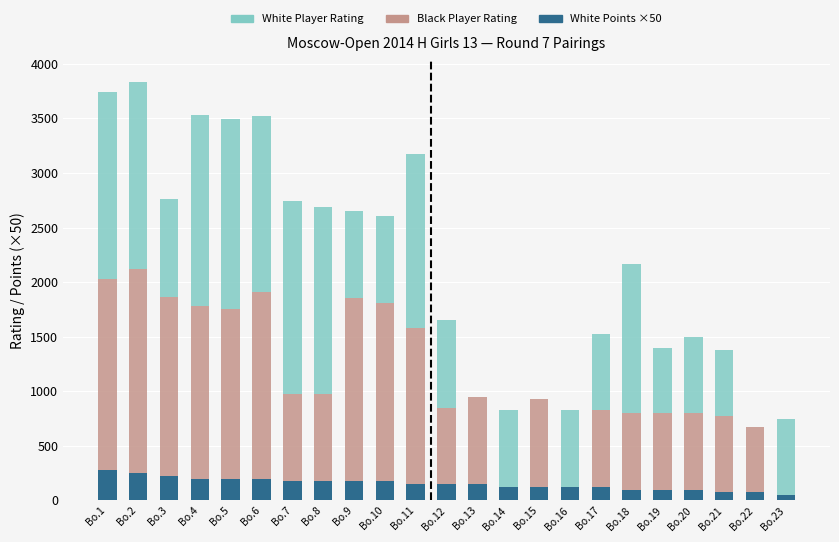

Where is White Player Rating nearest to the value 882?

Bo.3